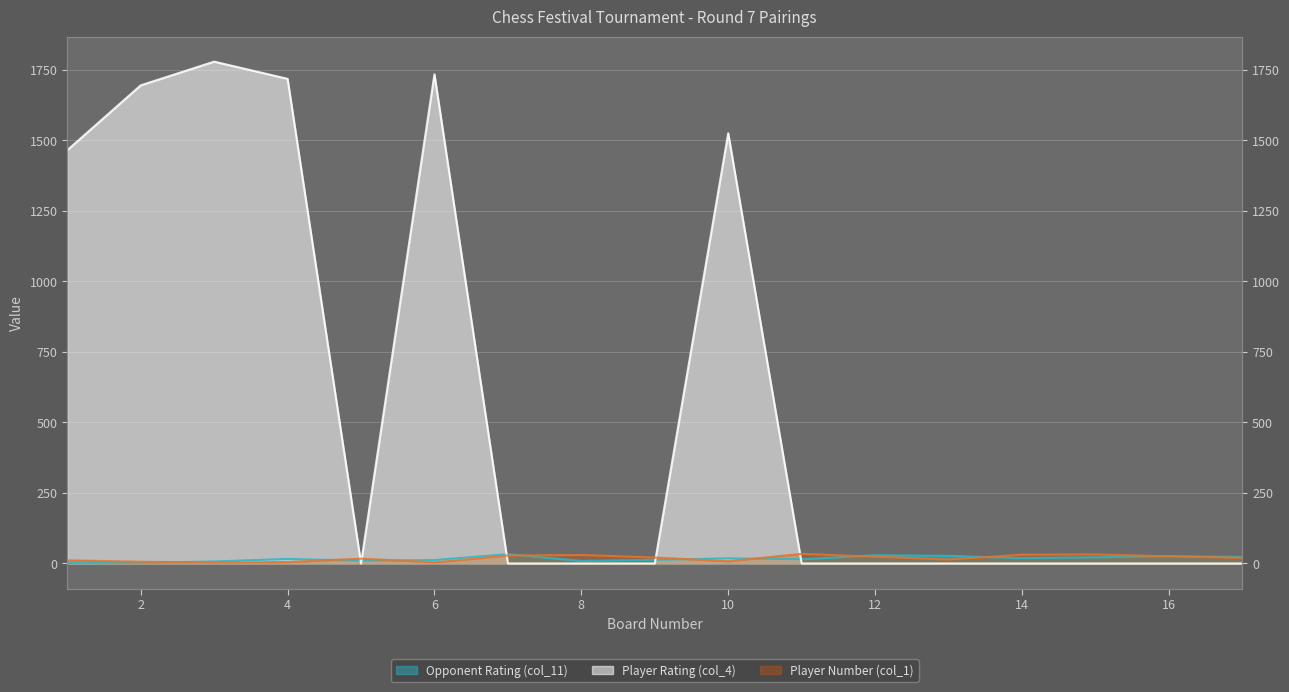

List the labels in order of Player Number (col_1) value, smallest first.

3, 6, 4, 2, 10, 1, 13, 5, 17, 9, 12, 16, 7, 8, 14, 15, 11